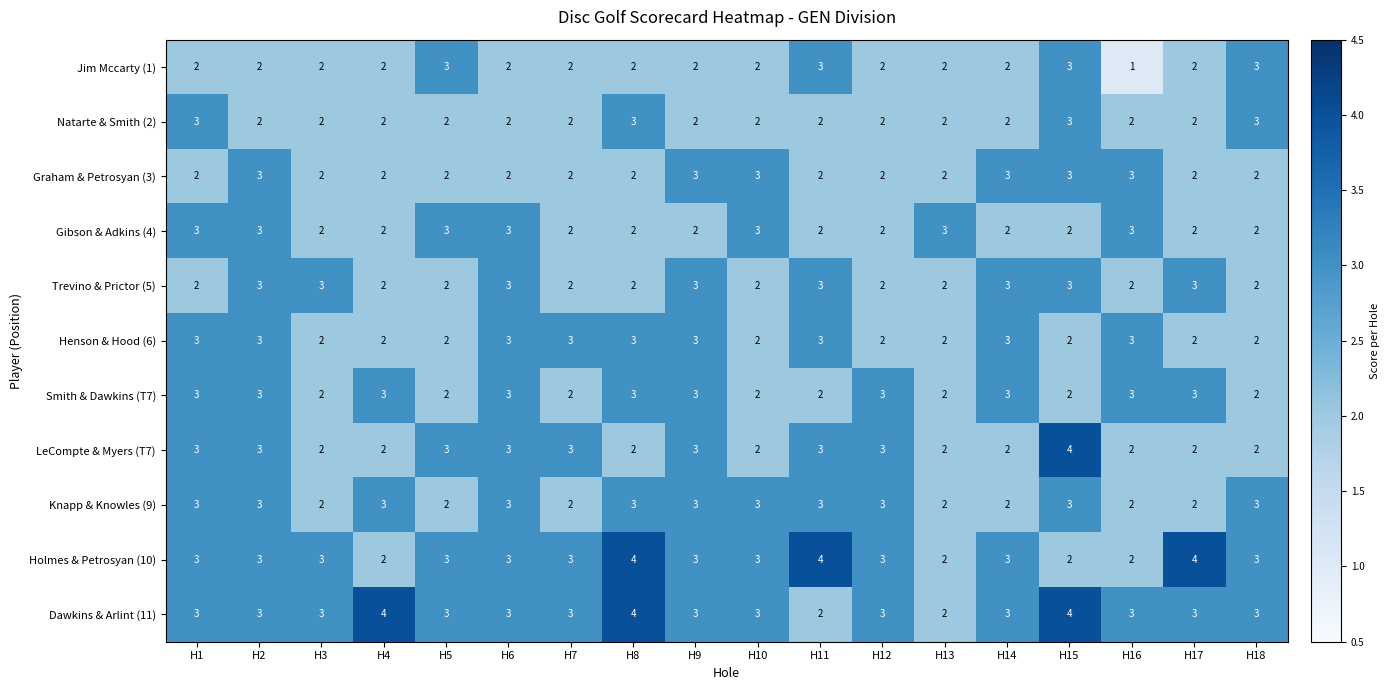

Which label corresponds to the smallest value in the chart?

H16